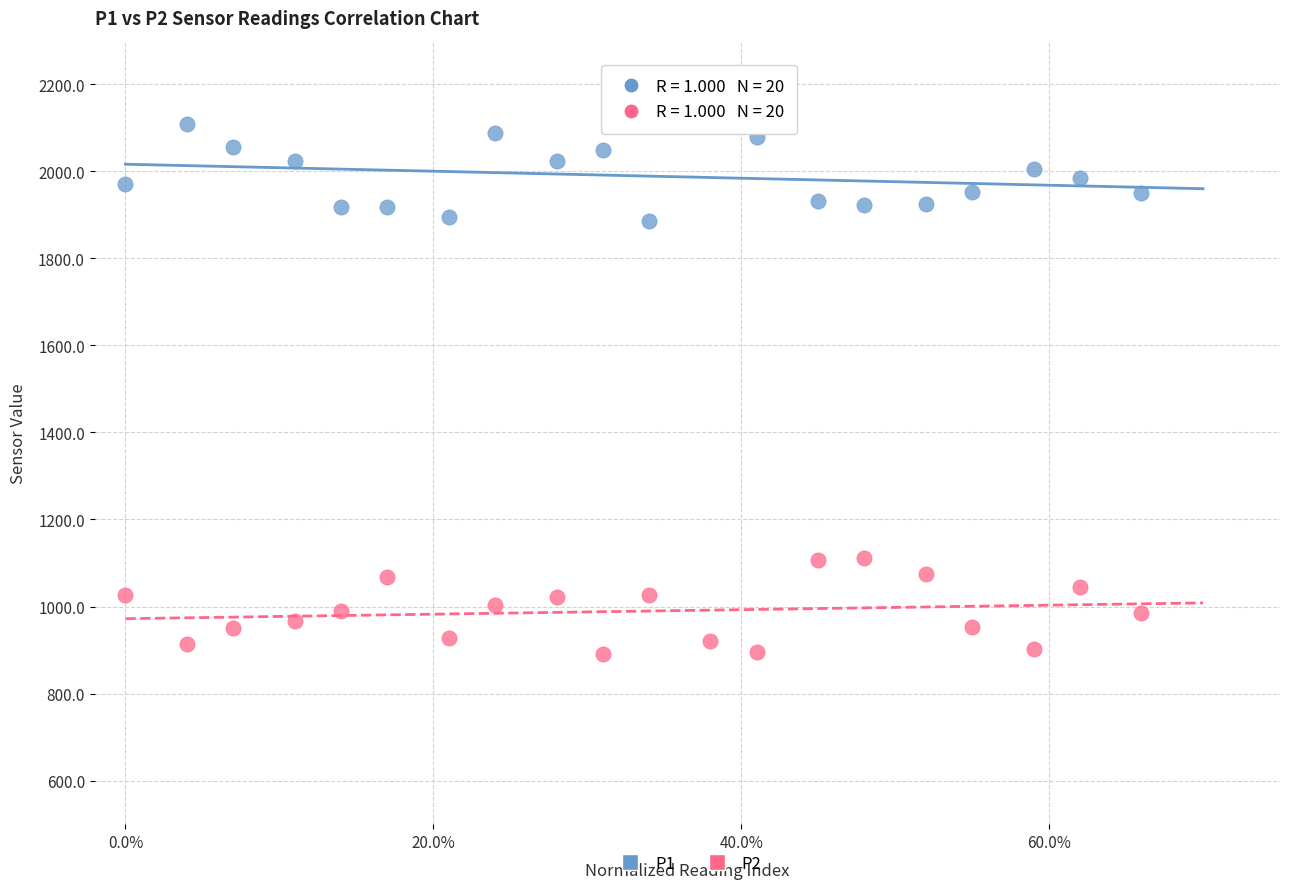

Across all data points, what is the range of Y values (max minus min)?

1221.6